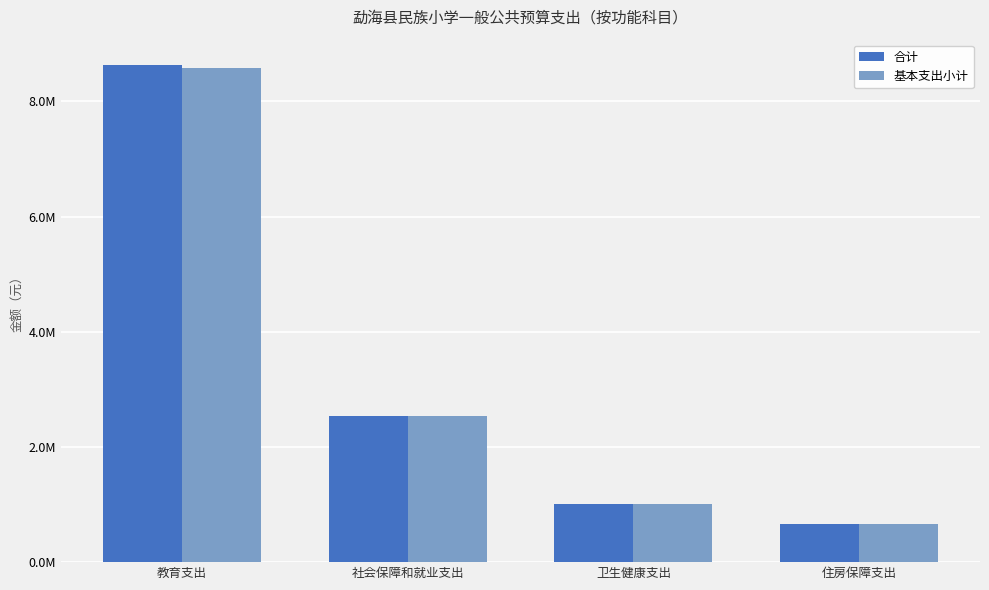

Does the chart contain stacked bars?

No